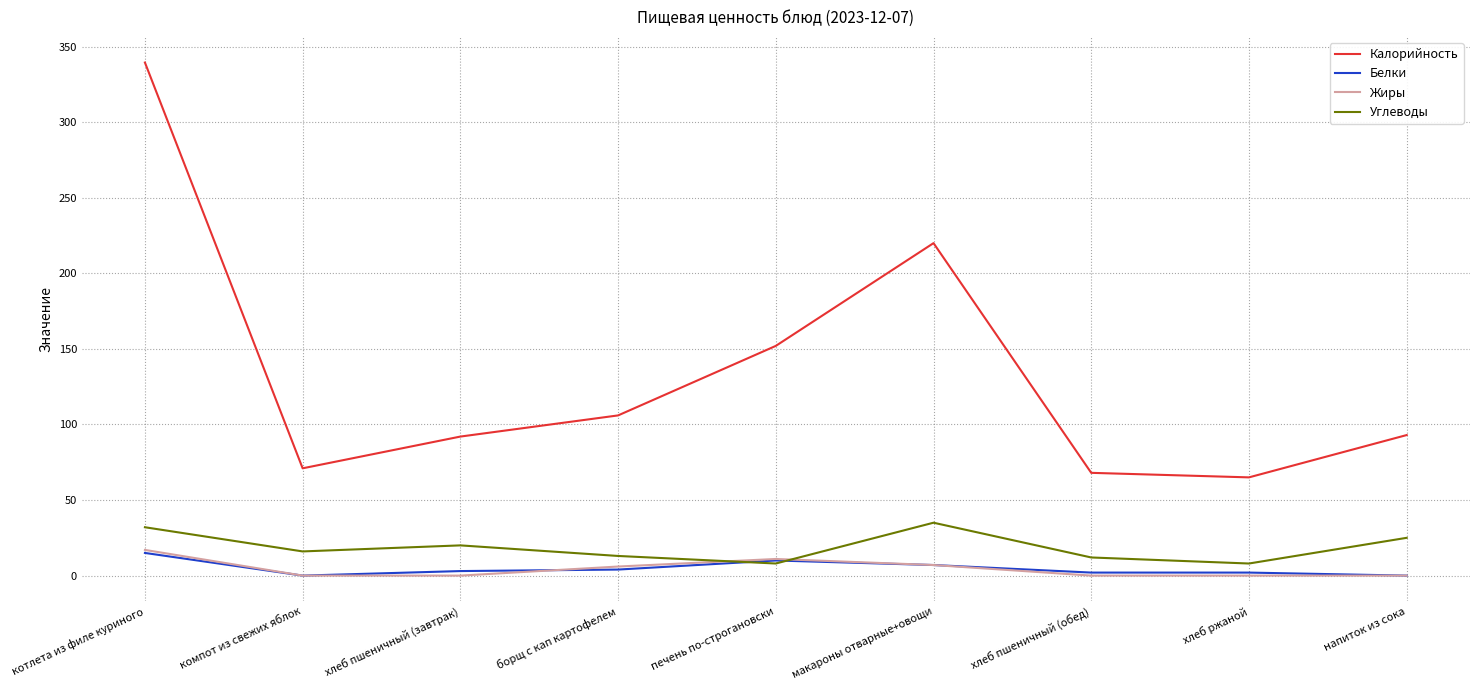

How many intersections are there between Углеводы and Белки?

2